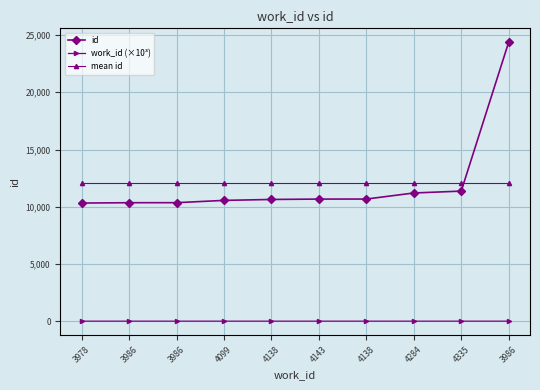

Between 3978 and 4138, which series saw the biggest shift?

id